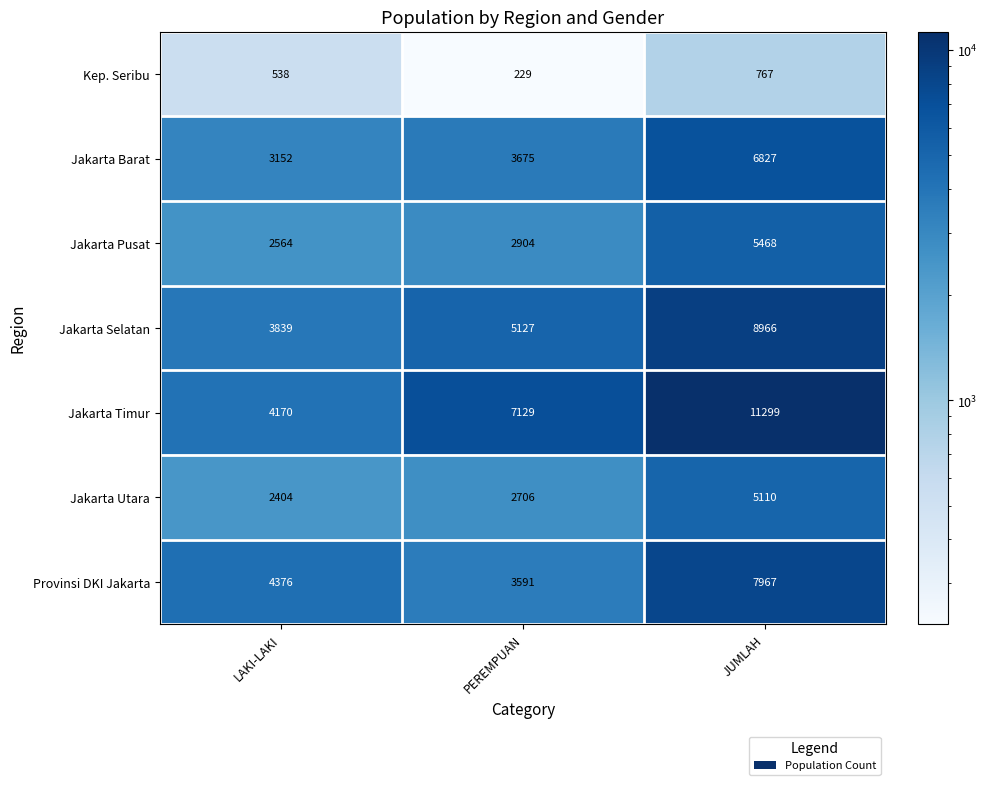

What is the smallest value displayed?

229